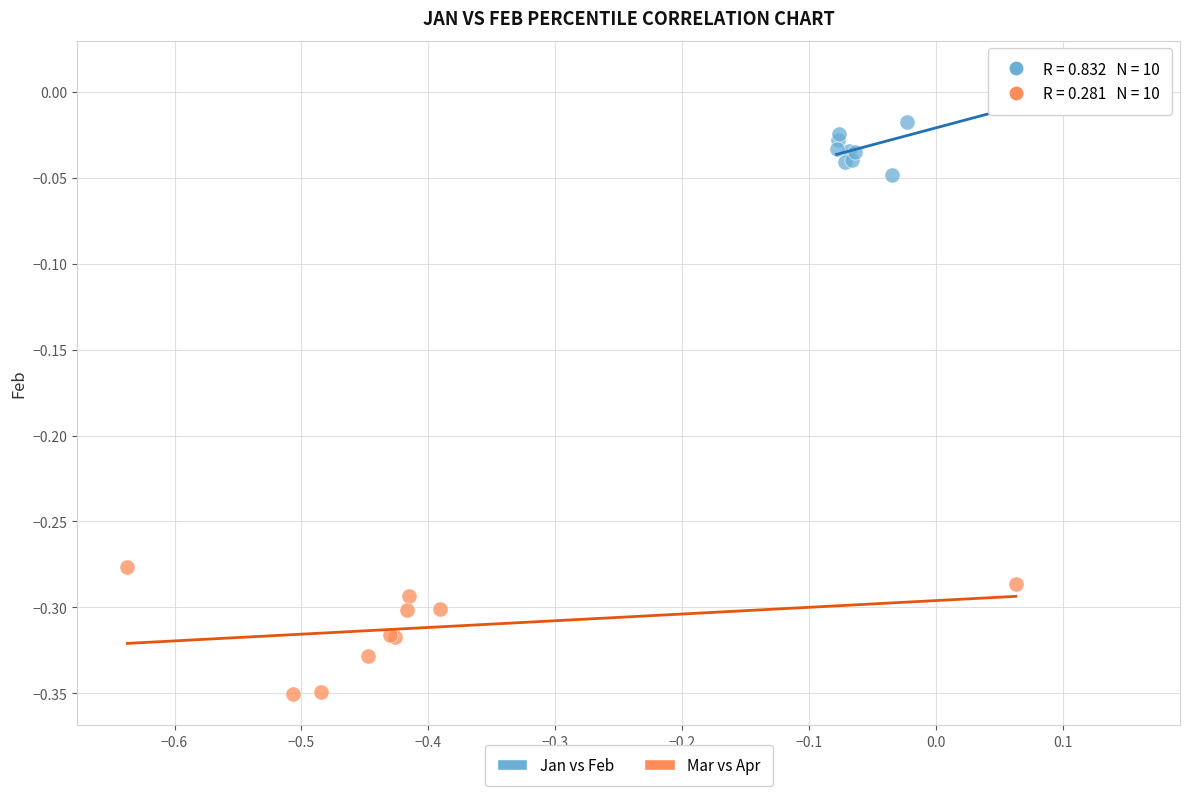

Which series contains the lowest Y value?

Mar vs Apr